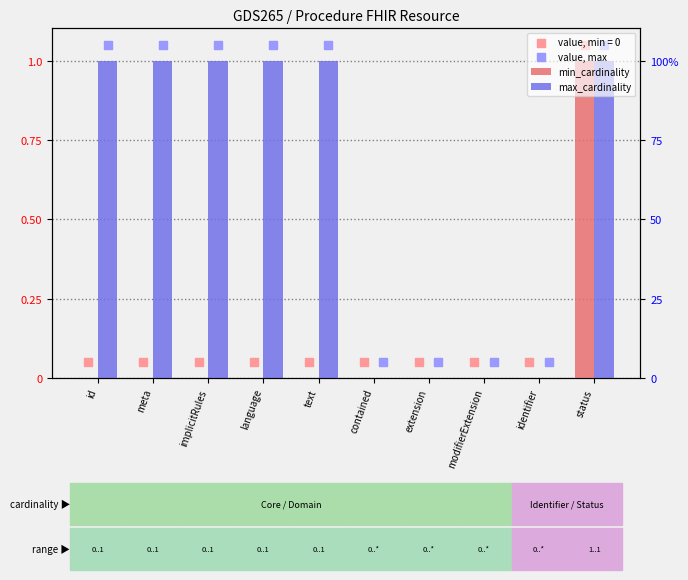

Which series has the largest Y range (max minus min)?

min_cardinality